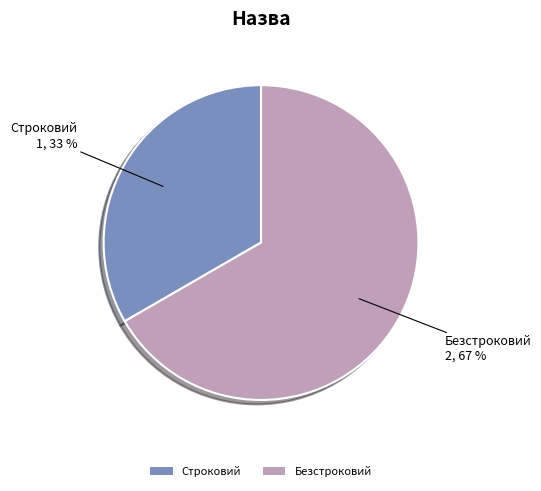

Which has a higher value, Строковий or Безстроковий?

Безстроковий